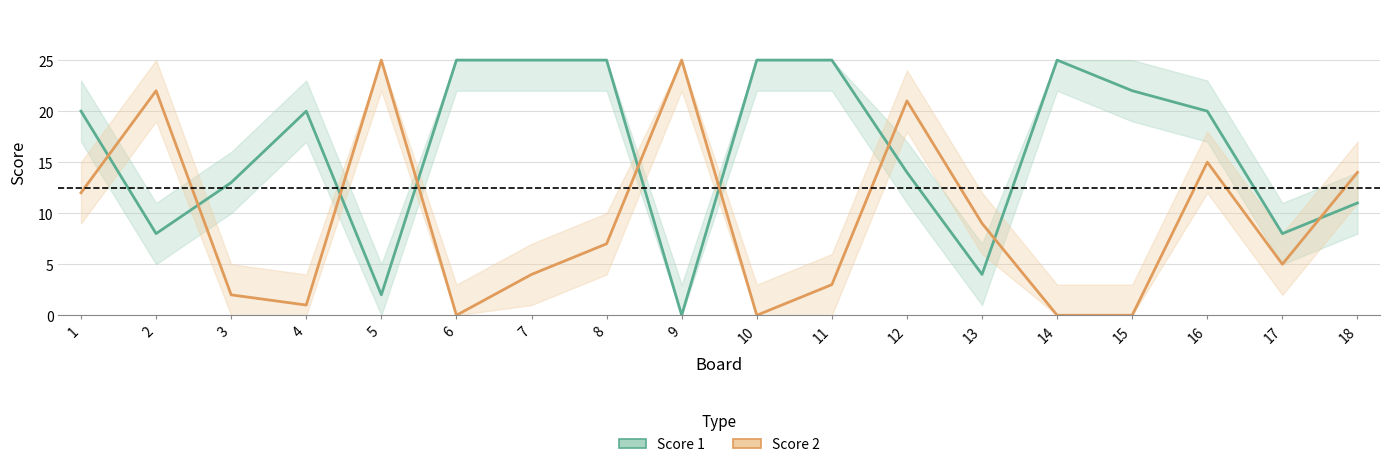

Which series has the largest range (max minus min)?

Score 1